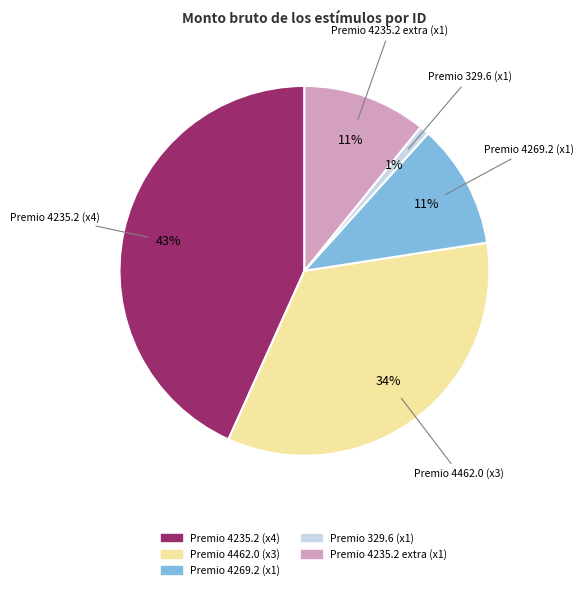

To the nearest percent, what is the average slice percentage?

20%